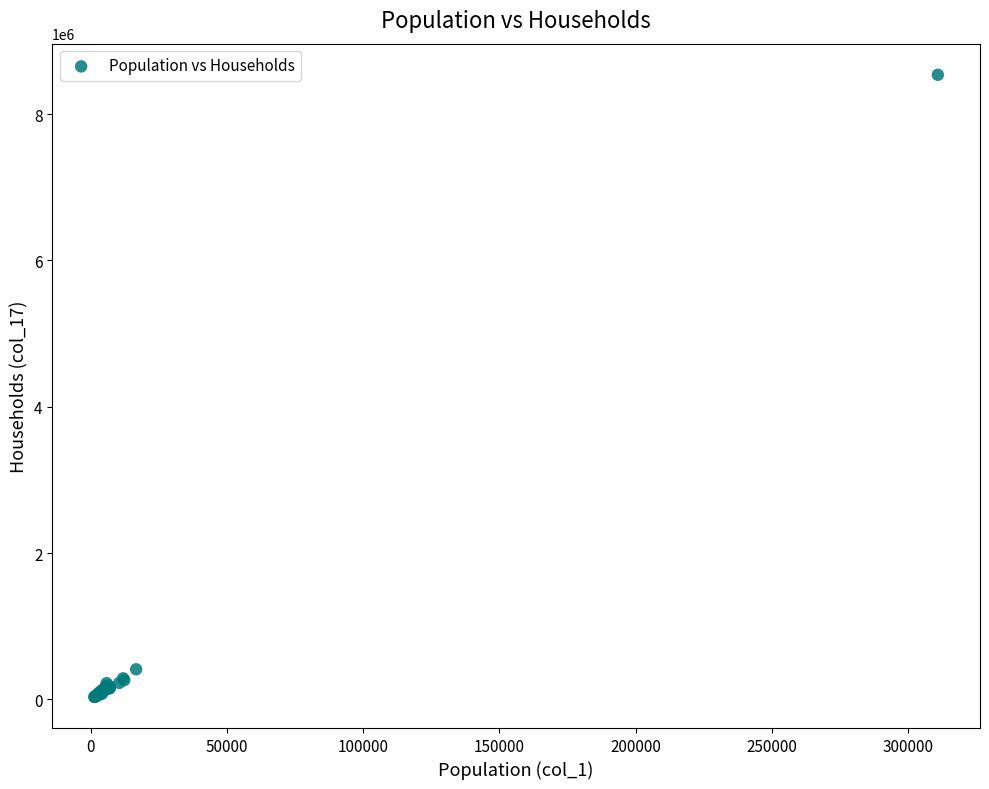

What Y value in the scatter plot is closest to 4286449?

412085